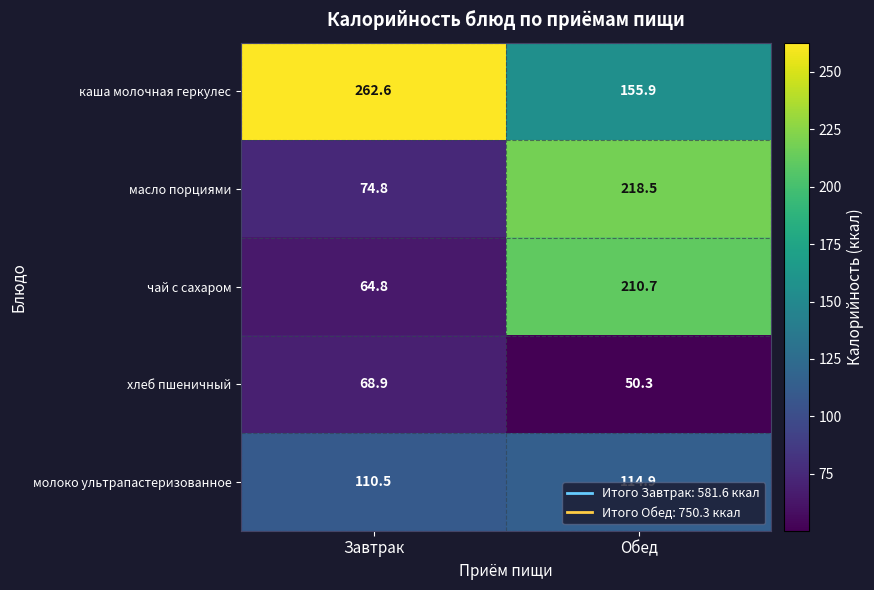

Which series has the largest total across all categories?

каша молочная геркулес